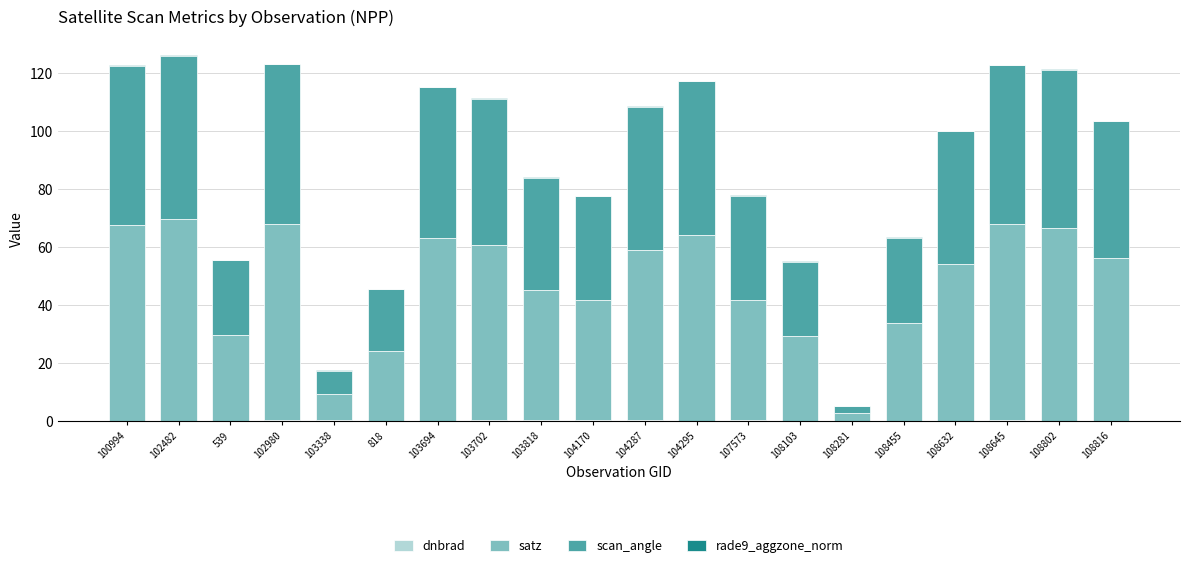

Are the bars grouped side by side (vs. stacked)?

No